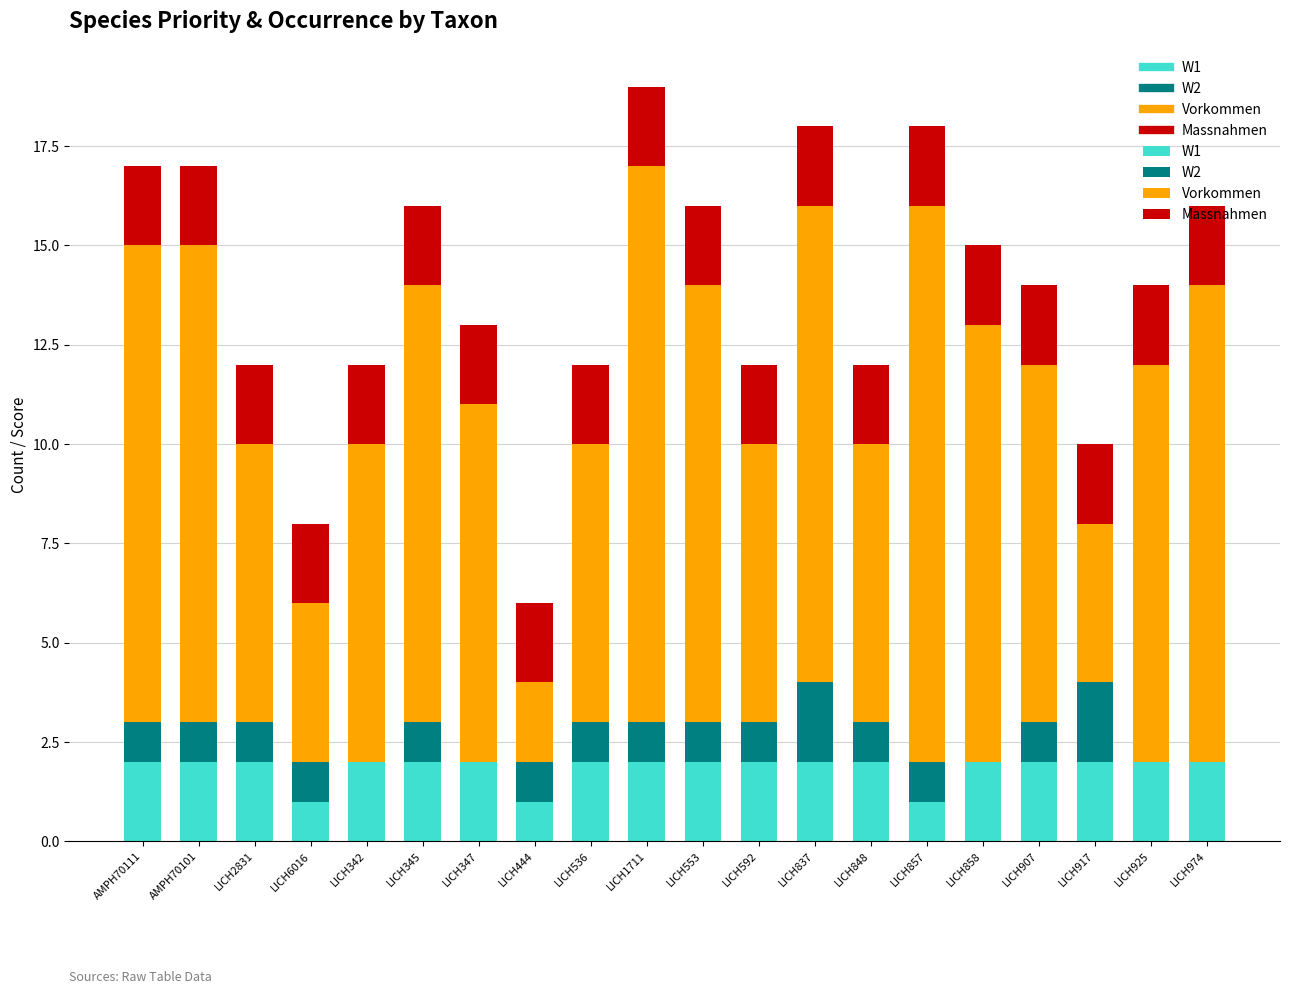

What is the total value across all series at LICH848?

12